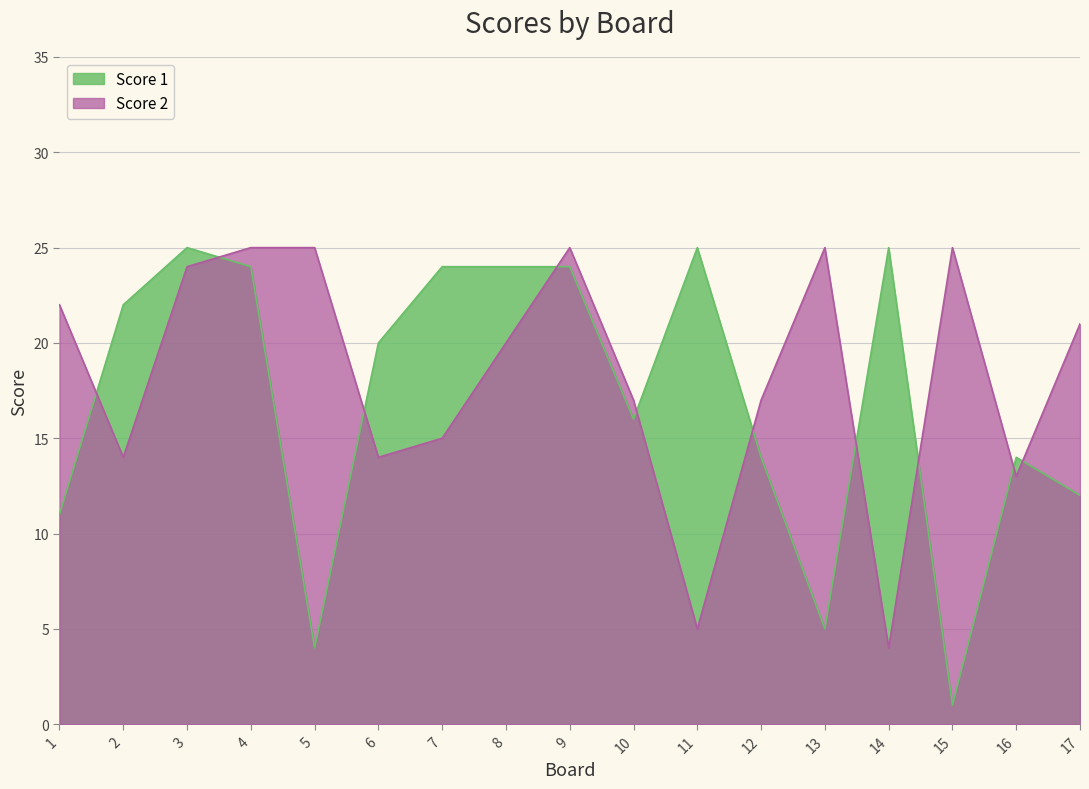

Is it true that Score 1 equals 11 at 1?

True